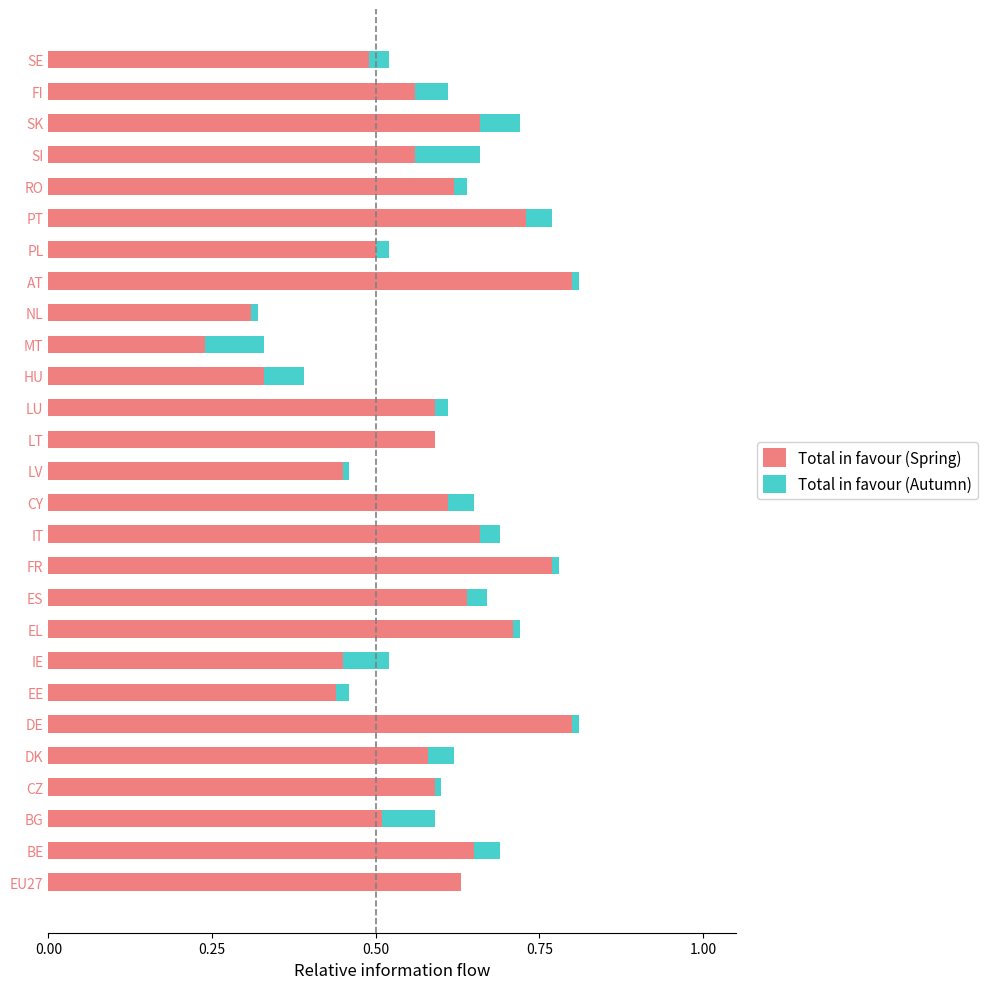

At how many categories does at least one series exceed 0?

27